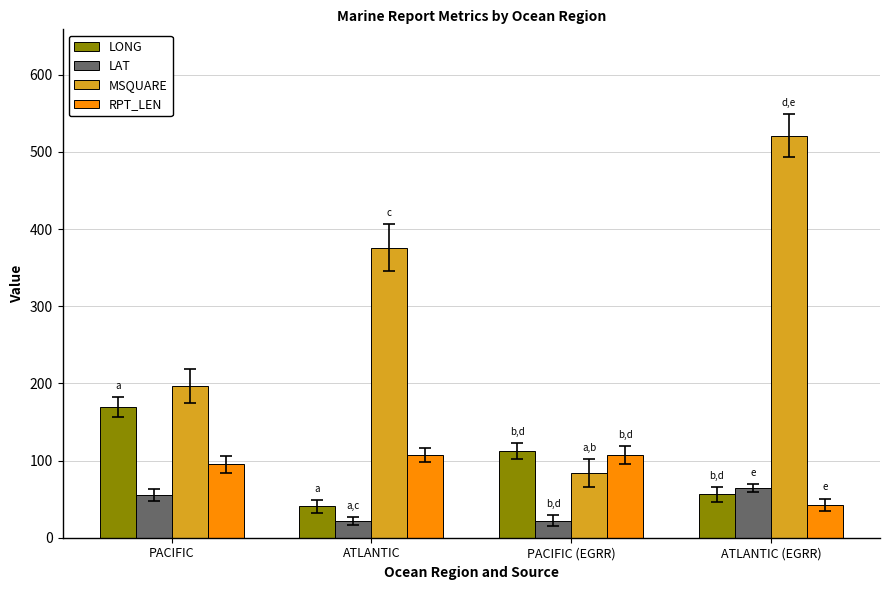

What is the difference between the second highest and second lowest values in the MSQUARE series?

179.0